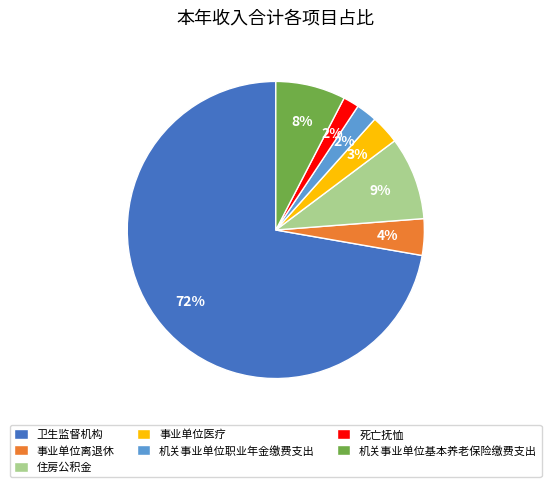

To the nearest percent, what is the average slice percentage?

14%